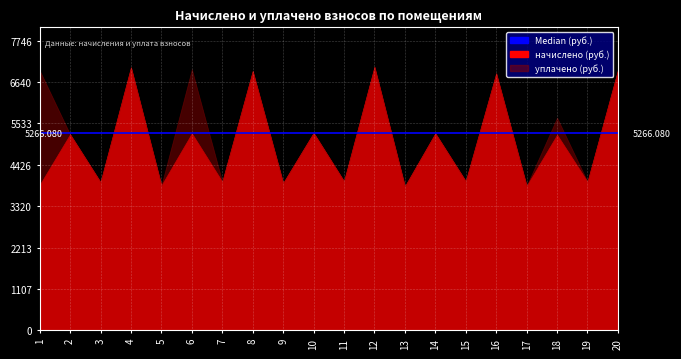

How many lines are shown in the chart?

2